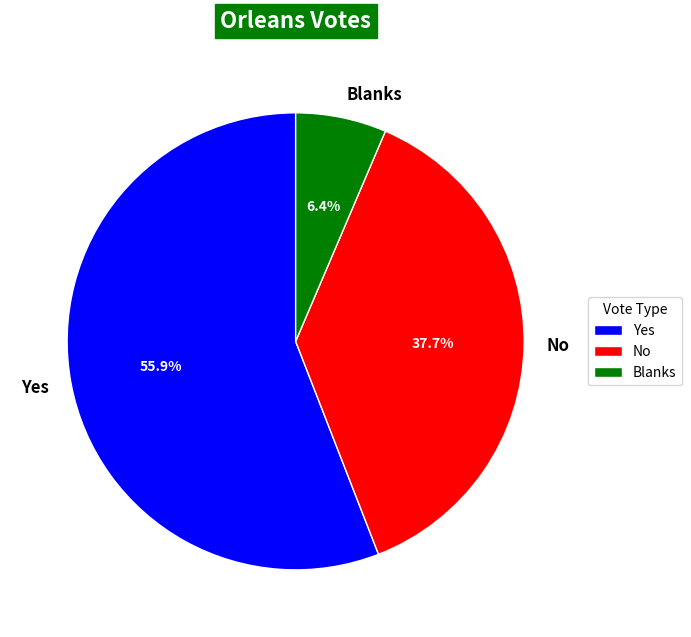

Which category accounts for the majority?

Yes